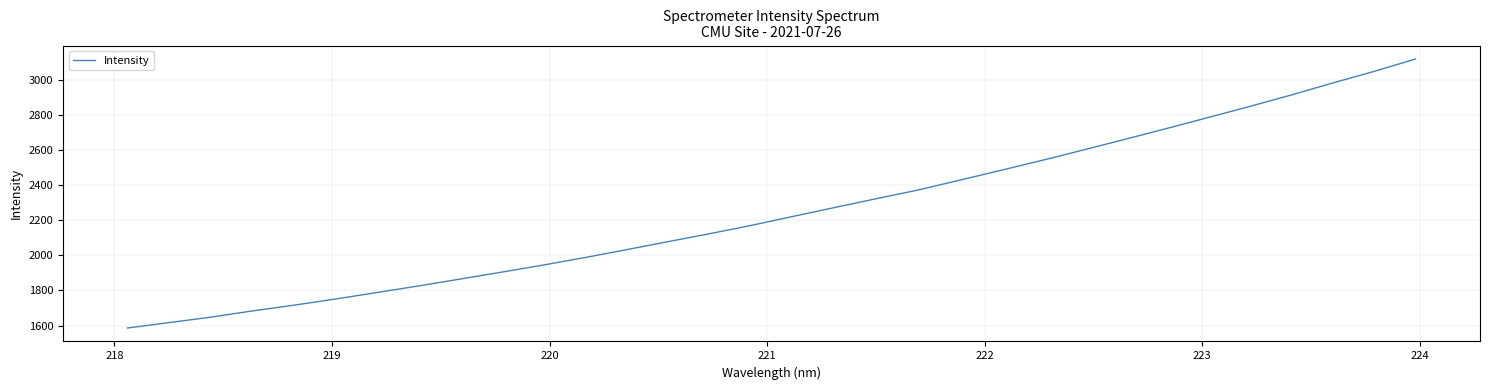

Is this an area chart (filled region under the line)?

No